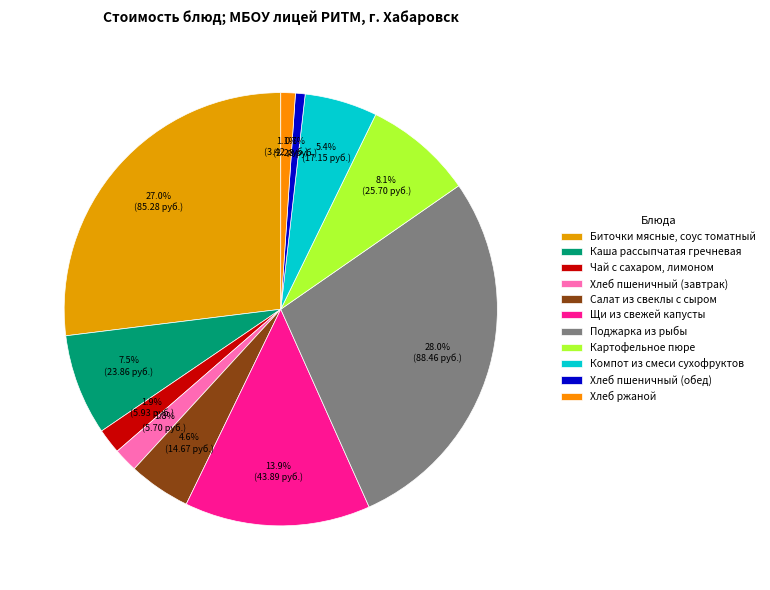

How much of the chart is everything except Биточки мясные, соус томатный?

73.0%